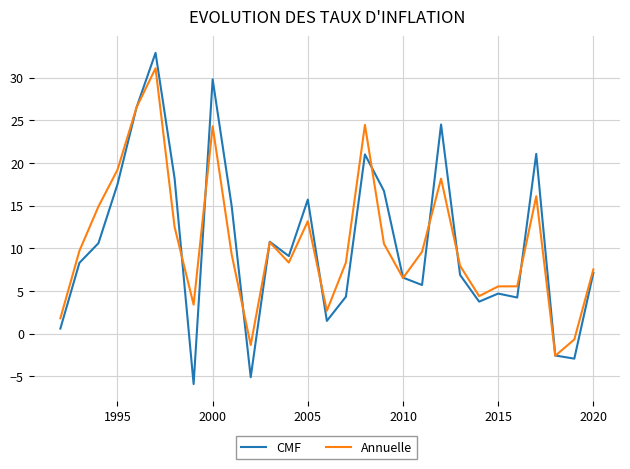

What is the maximum value for Annuelle?

31.1